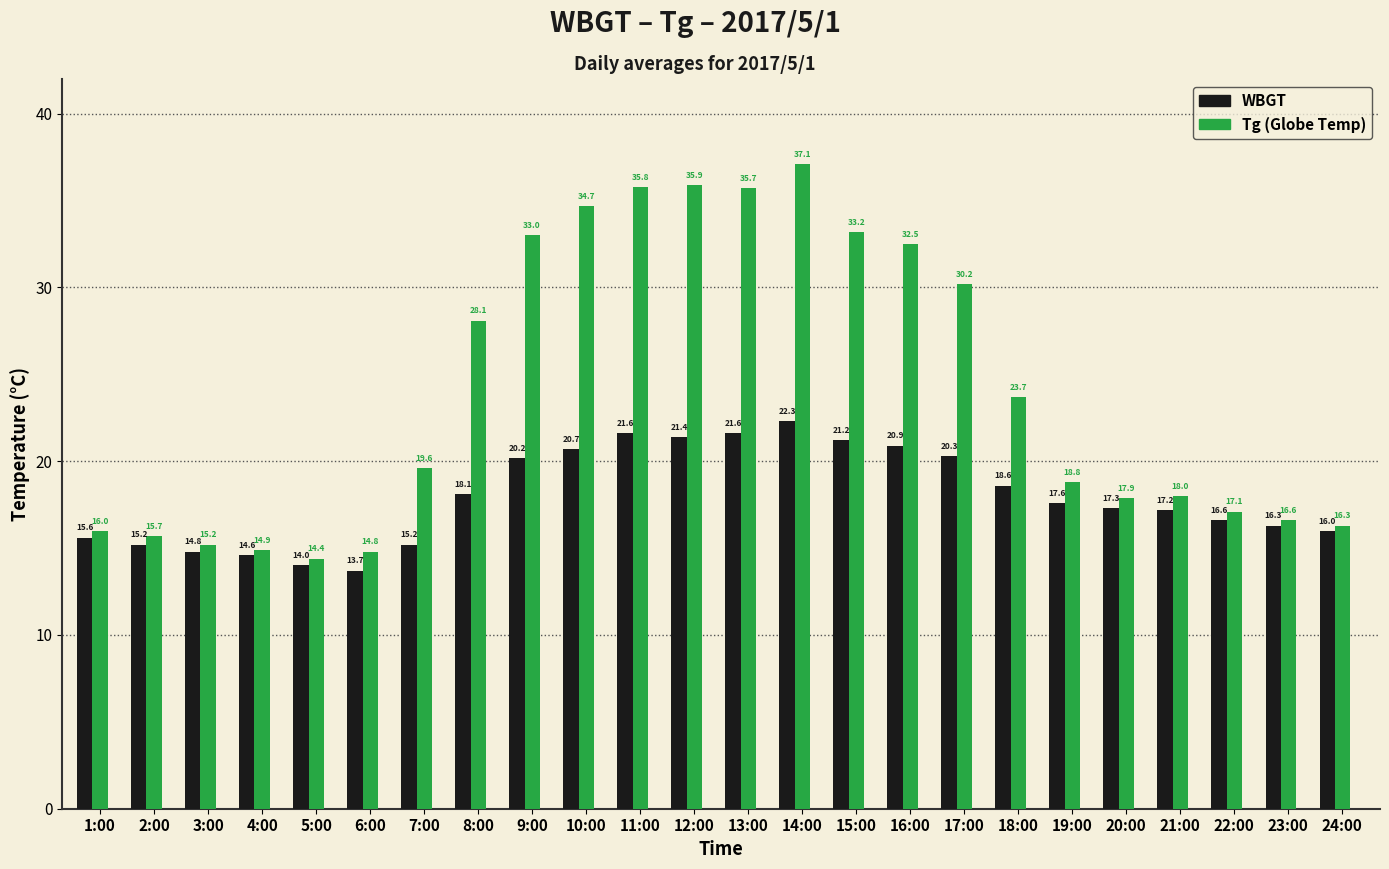

At which category is the sum across all series the highest?

14:00